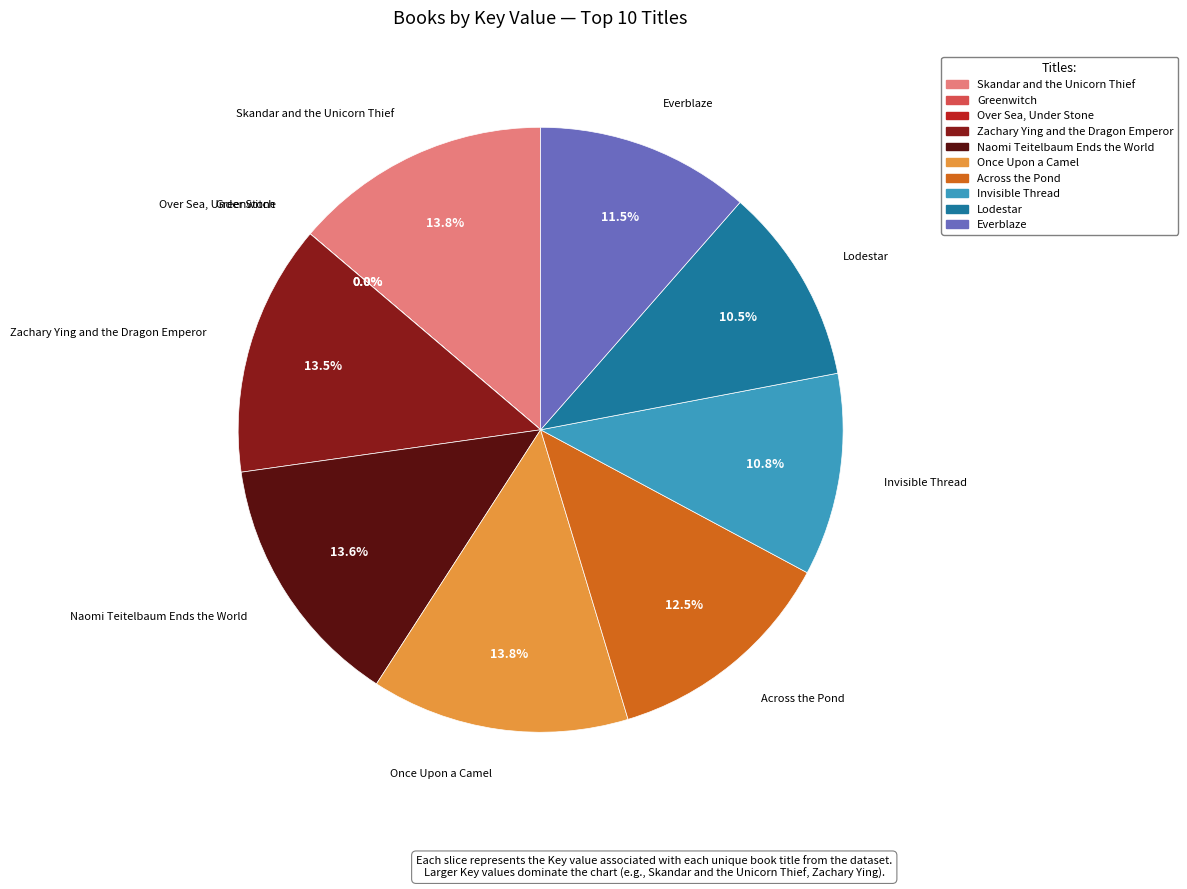

To the nearest percent, what is the average slice percentage?

10%